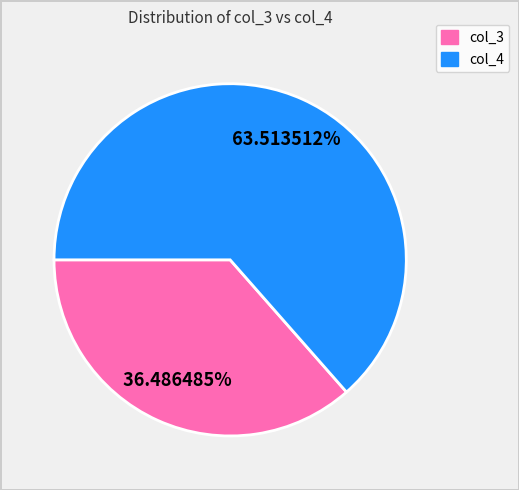

Is there any slice that represents more than half of the pie?

Yes